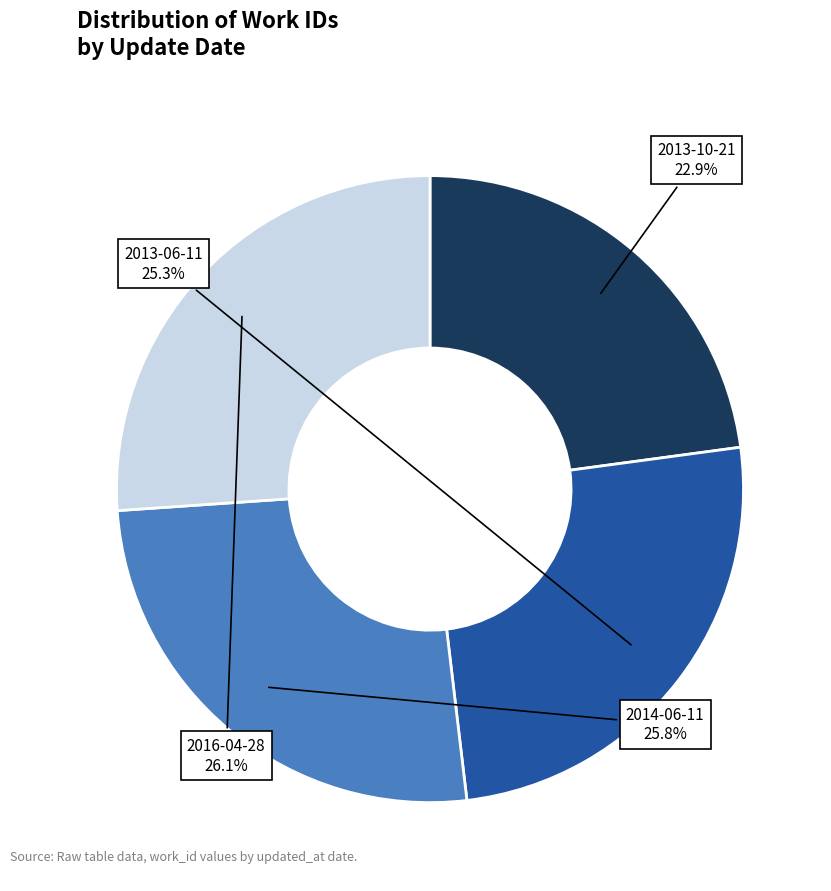

Combined, what portion of the pie is 2016-04-28 and 2013-06-11?

51.3%